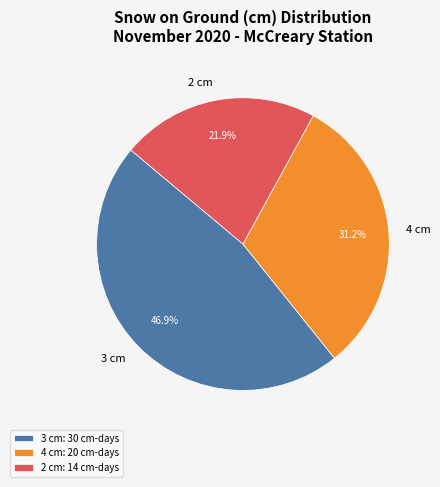

What is the total percentage of 3 cm and 4 cm?

78.1%